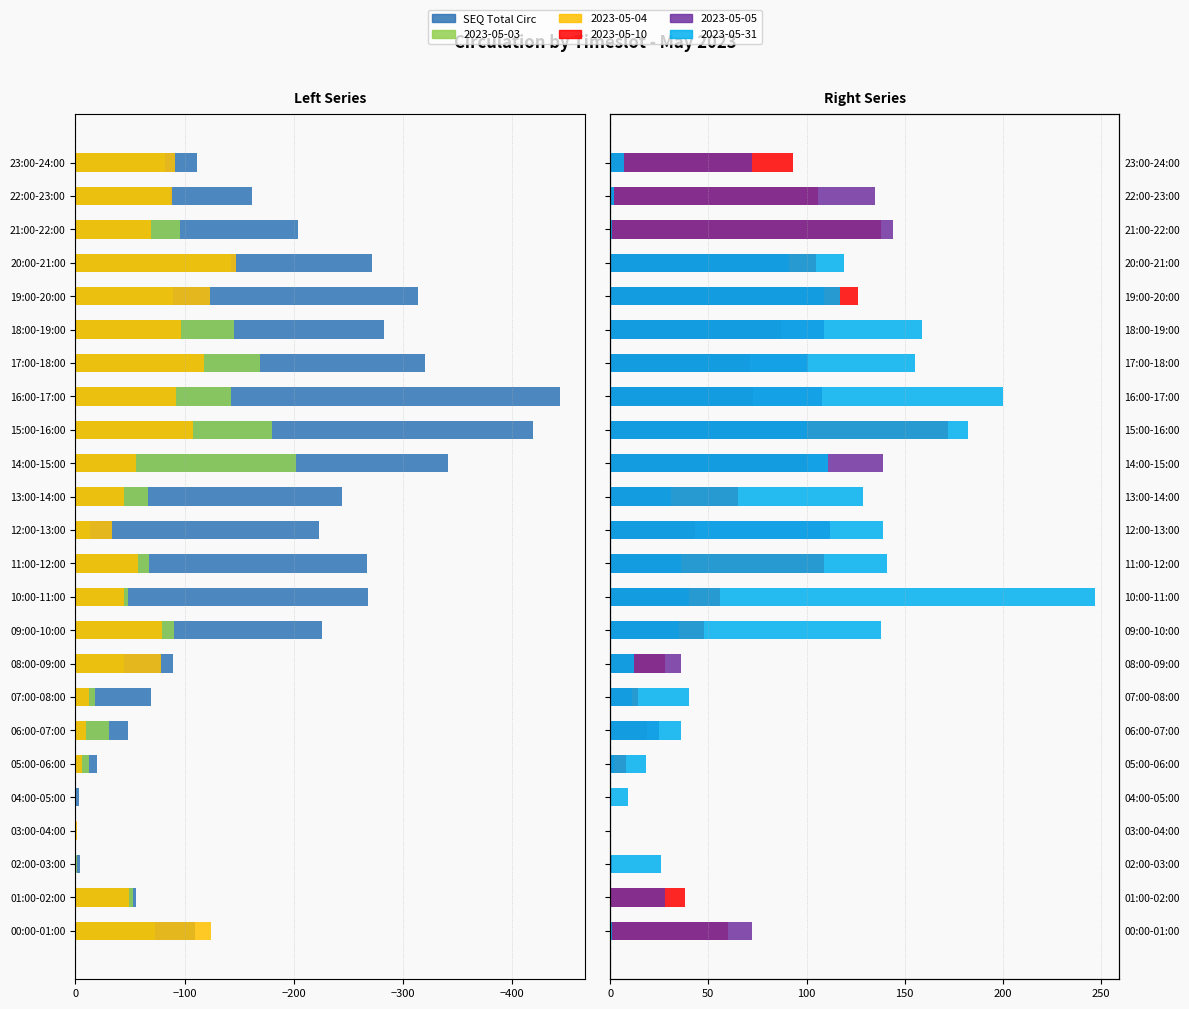

Is it true that the value at 18:00-19:00 is -282.4?

True